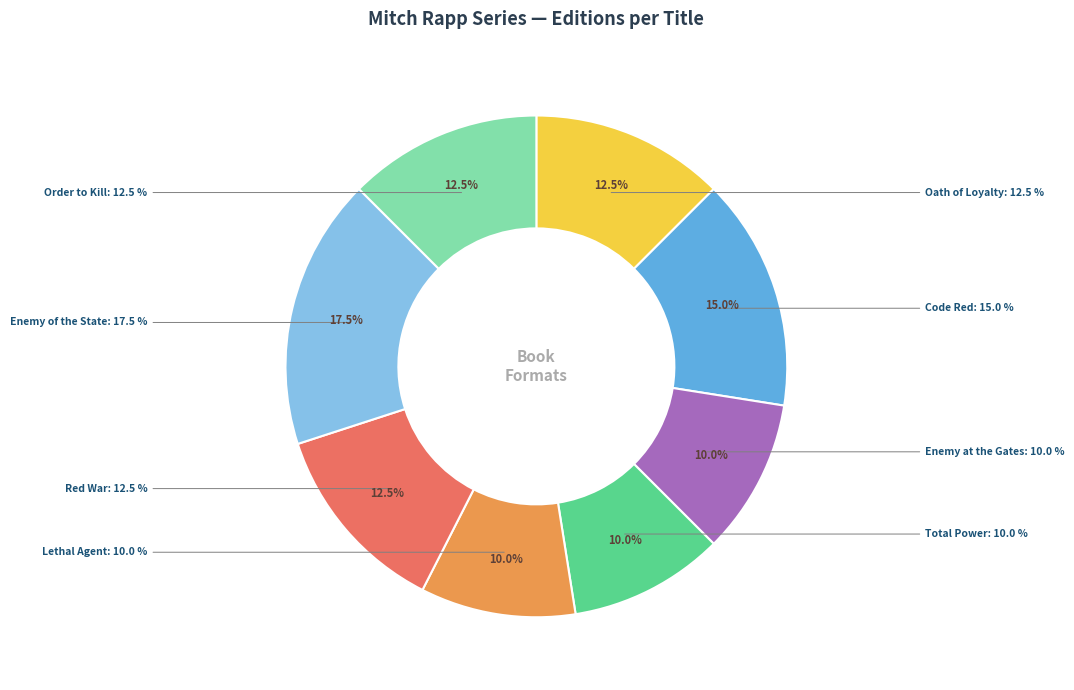

How many segments does this pie chart have?

8